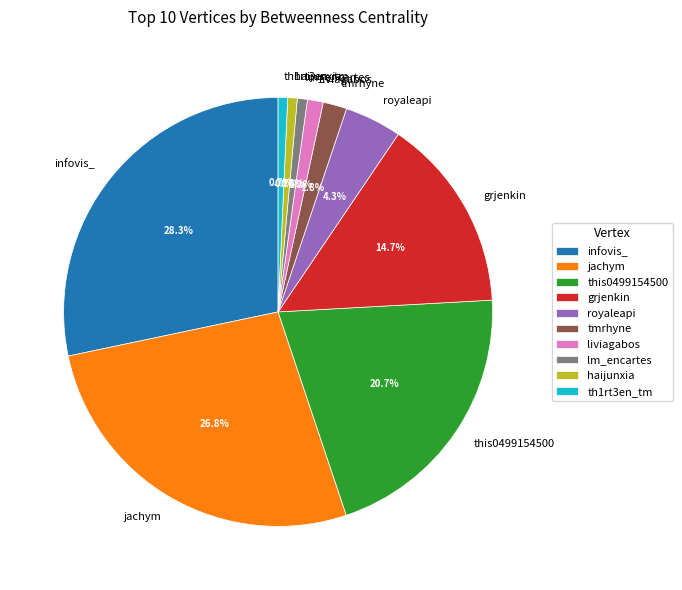

True or false: haijunxia accounts for 11% of the total.

False